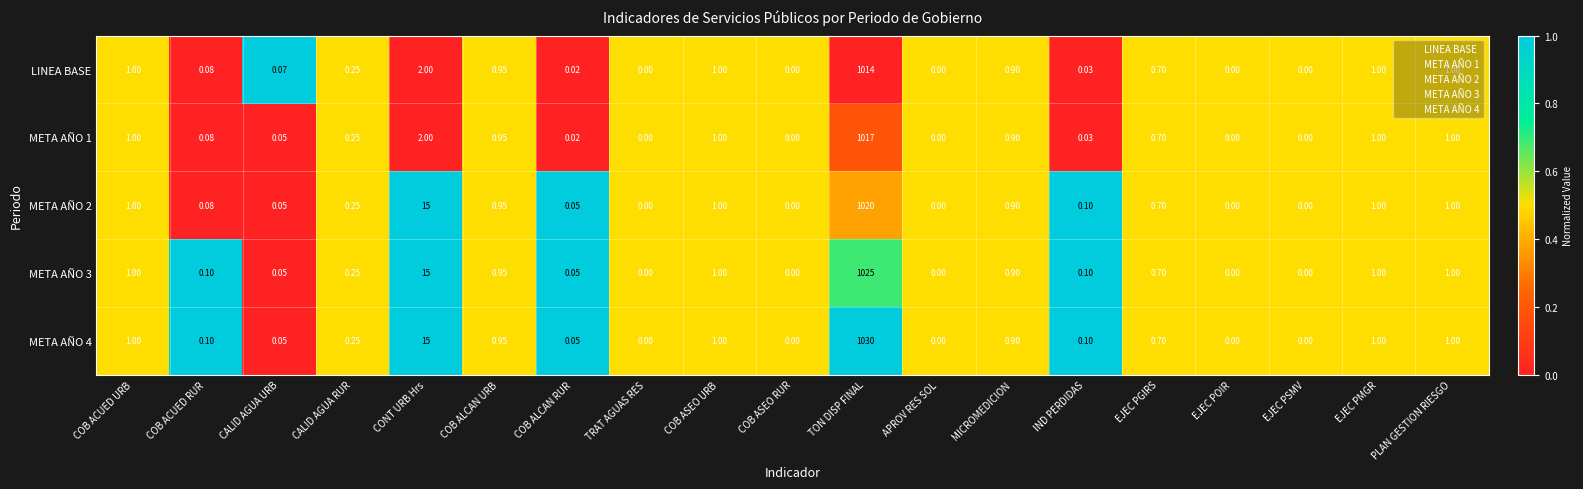

At which category is the sum across all series the highest?

TON DISP FINAL